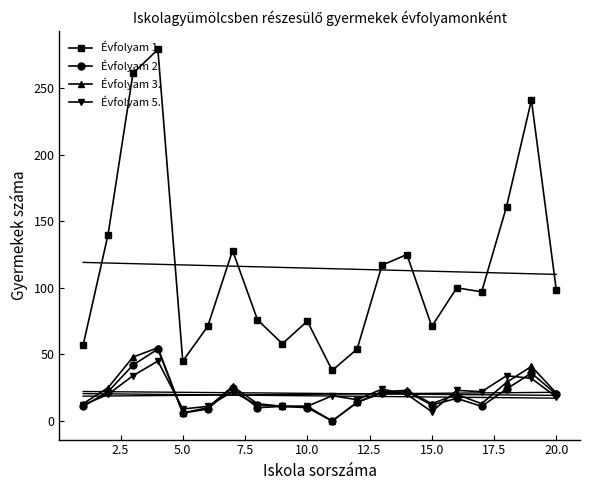

What is the sum of all Évfolyam 2. values?

377